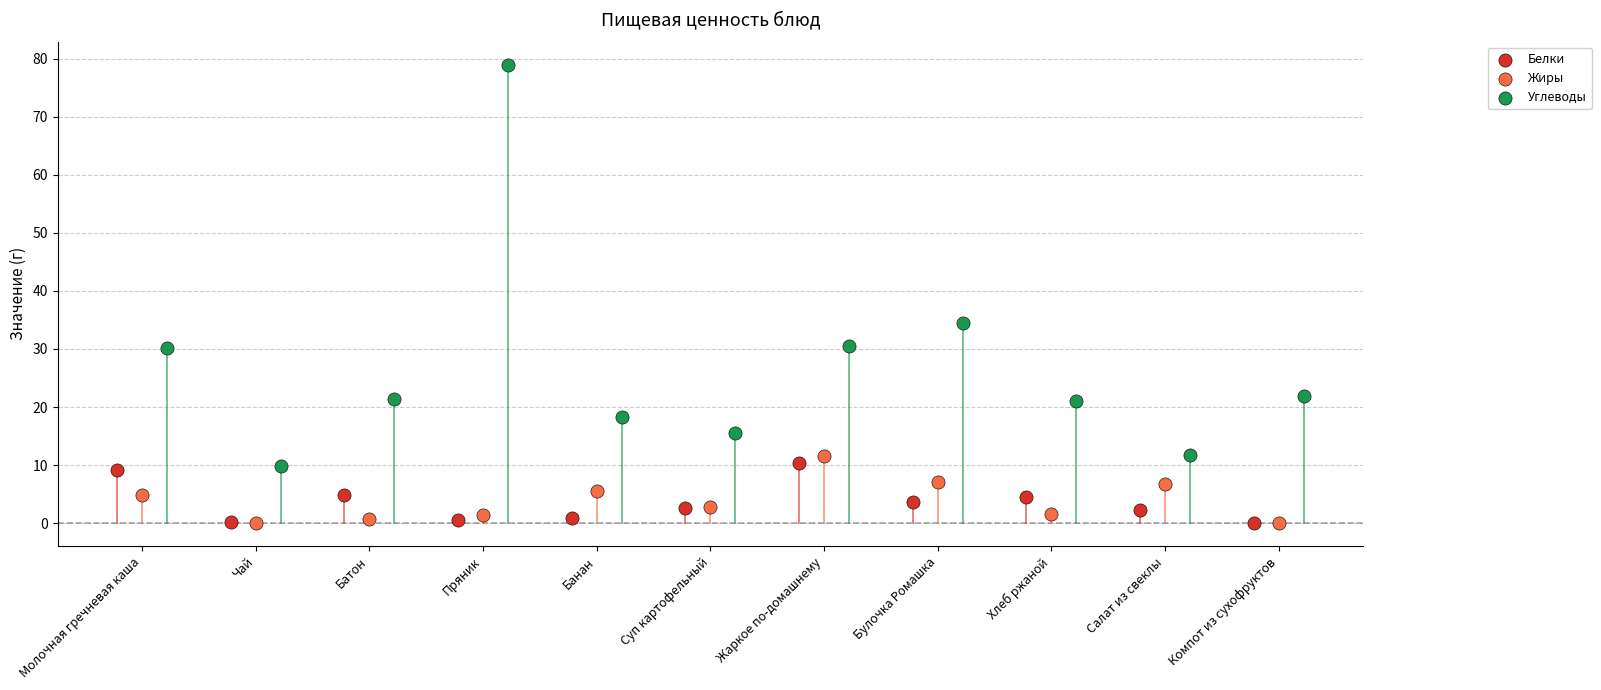

Which series has the largest Y range (max minus min)?

Углеводы